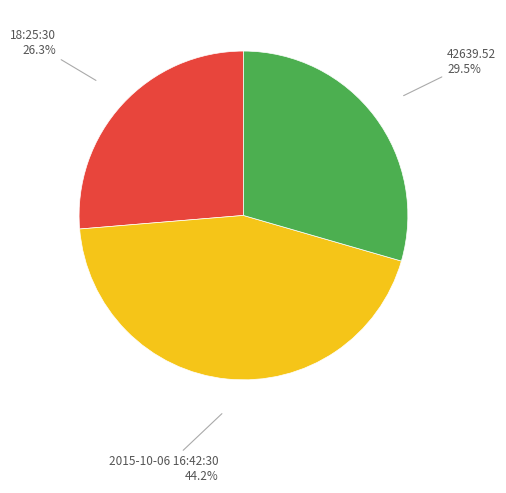

What is the largest slice in the pie chart?

2015-10-06 16:42:30